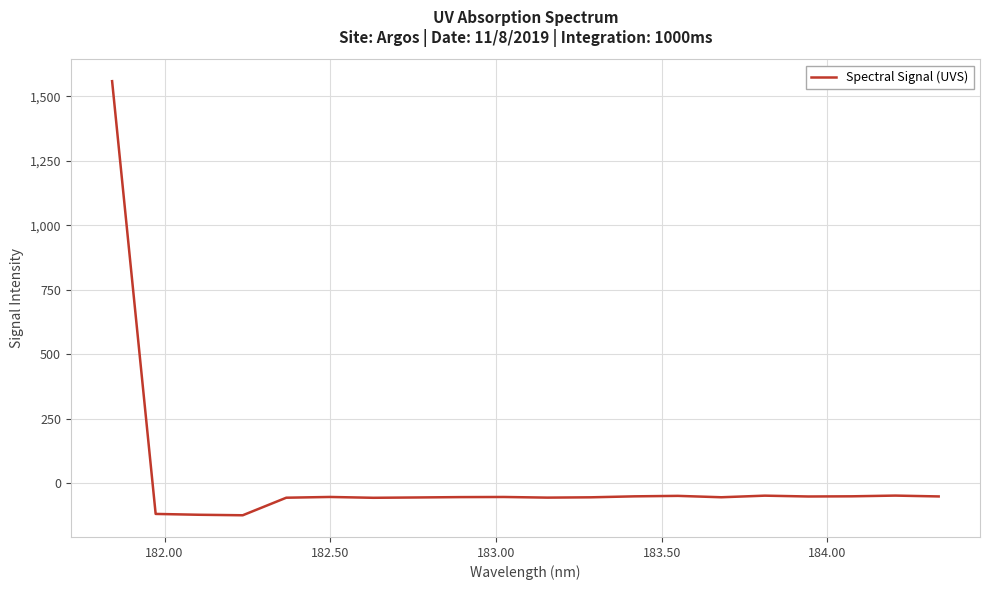

What is the difference between the maximum and minimum values?

1682.0